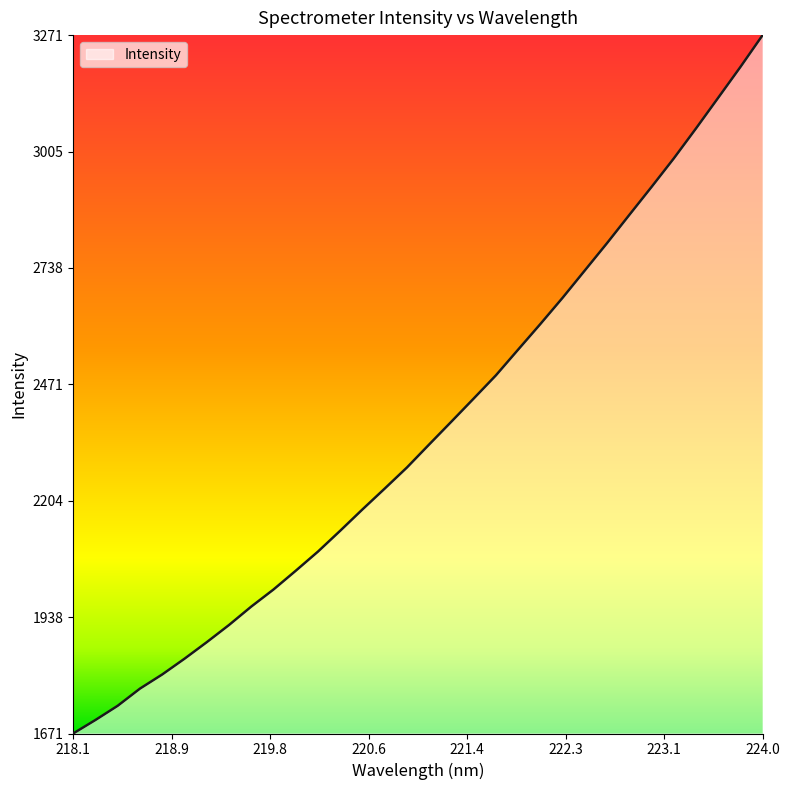

What is the maximum value shown in the chart?

3271.4